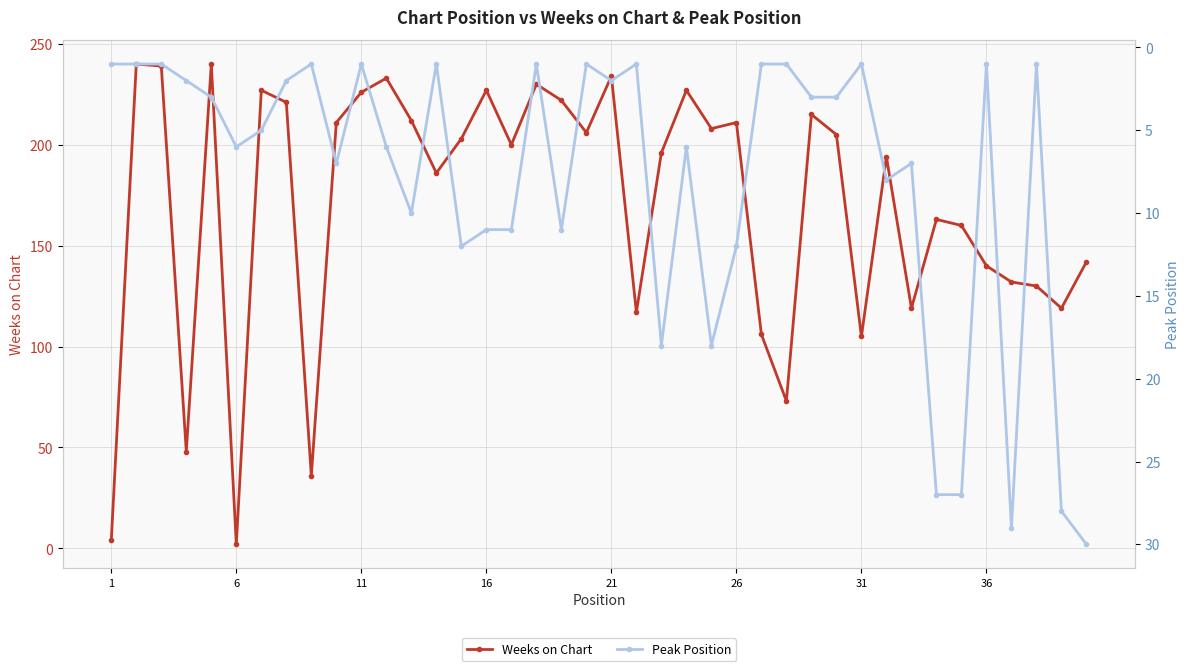

What is the highest value of the Weeks on Chart series?

240